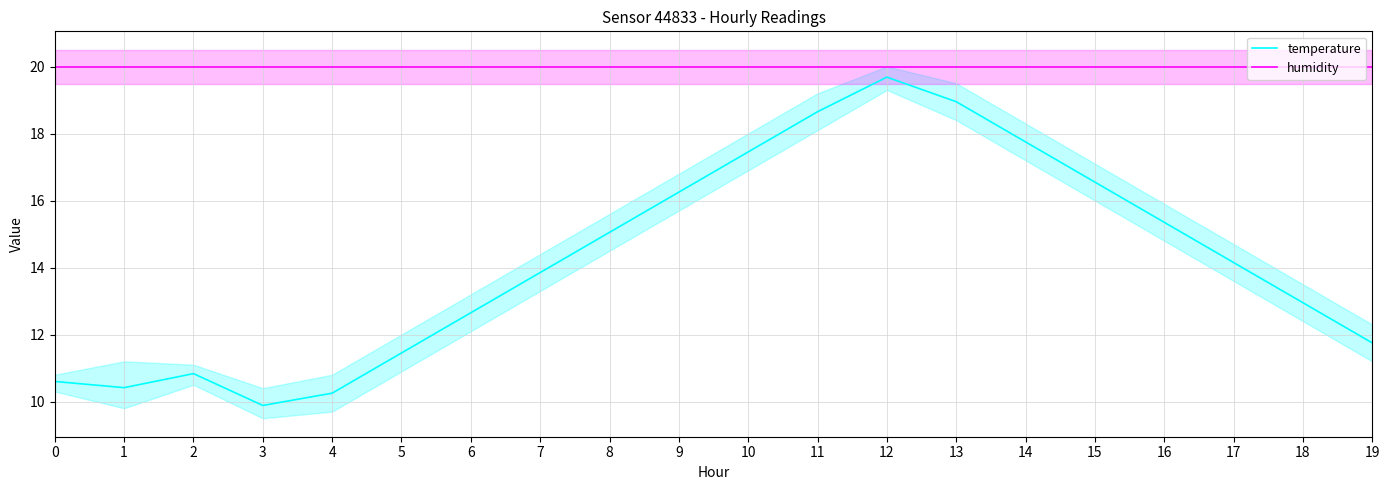

At which label does temperature reach its minimum?

3